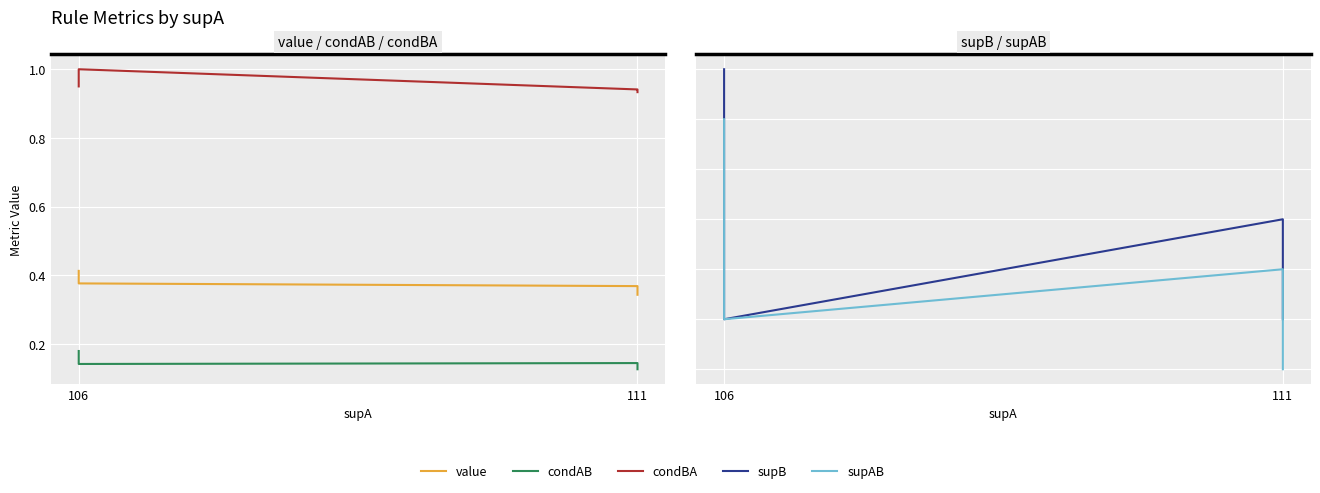

True or false: condAB and supB intersect in this chart.

False